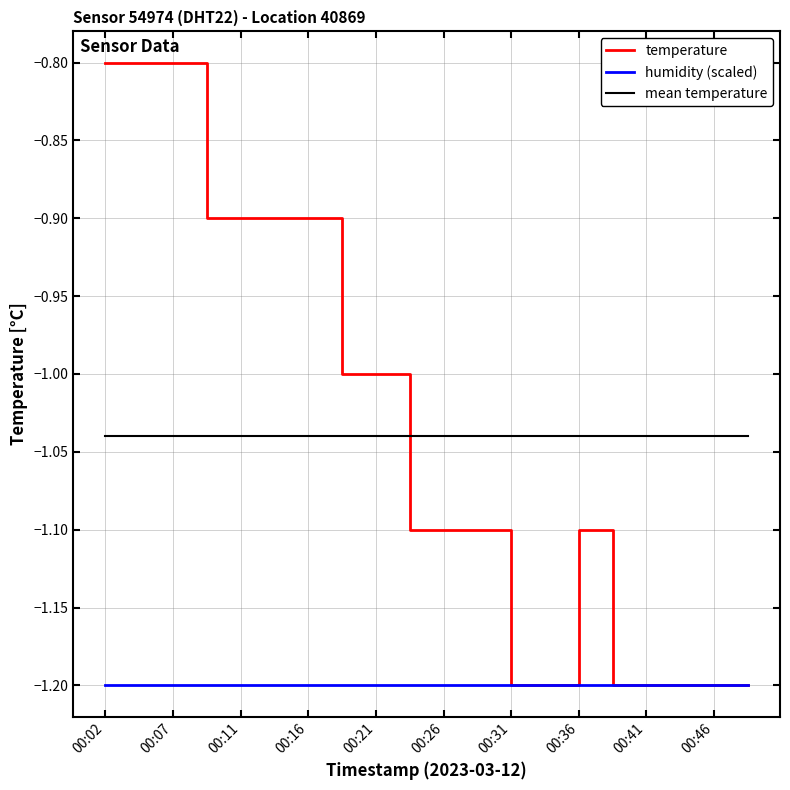

What is the minimum value for temperature?

-1.2